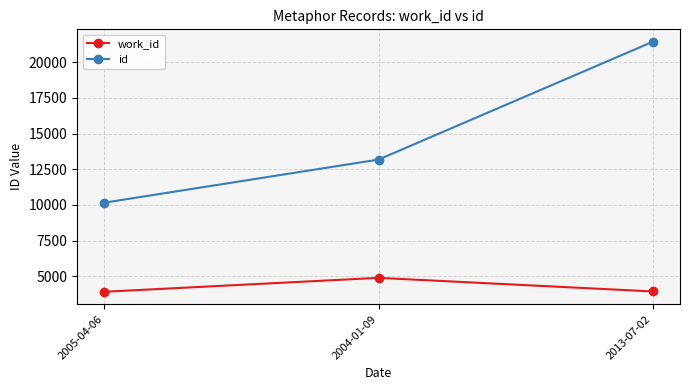

At 2013-07-02, list the series in order from largest to smallest.

id, work_id